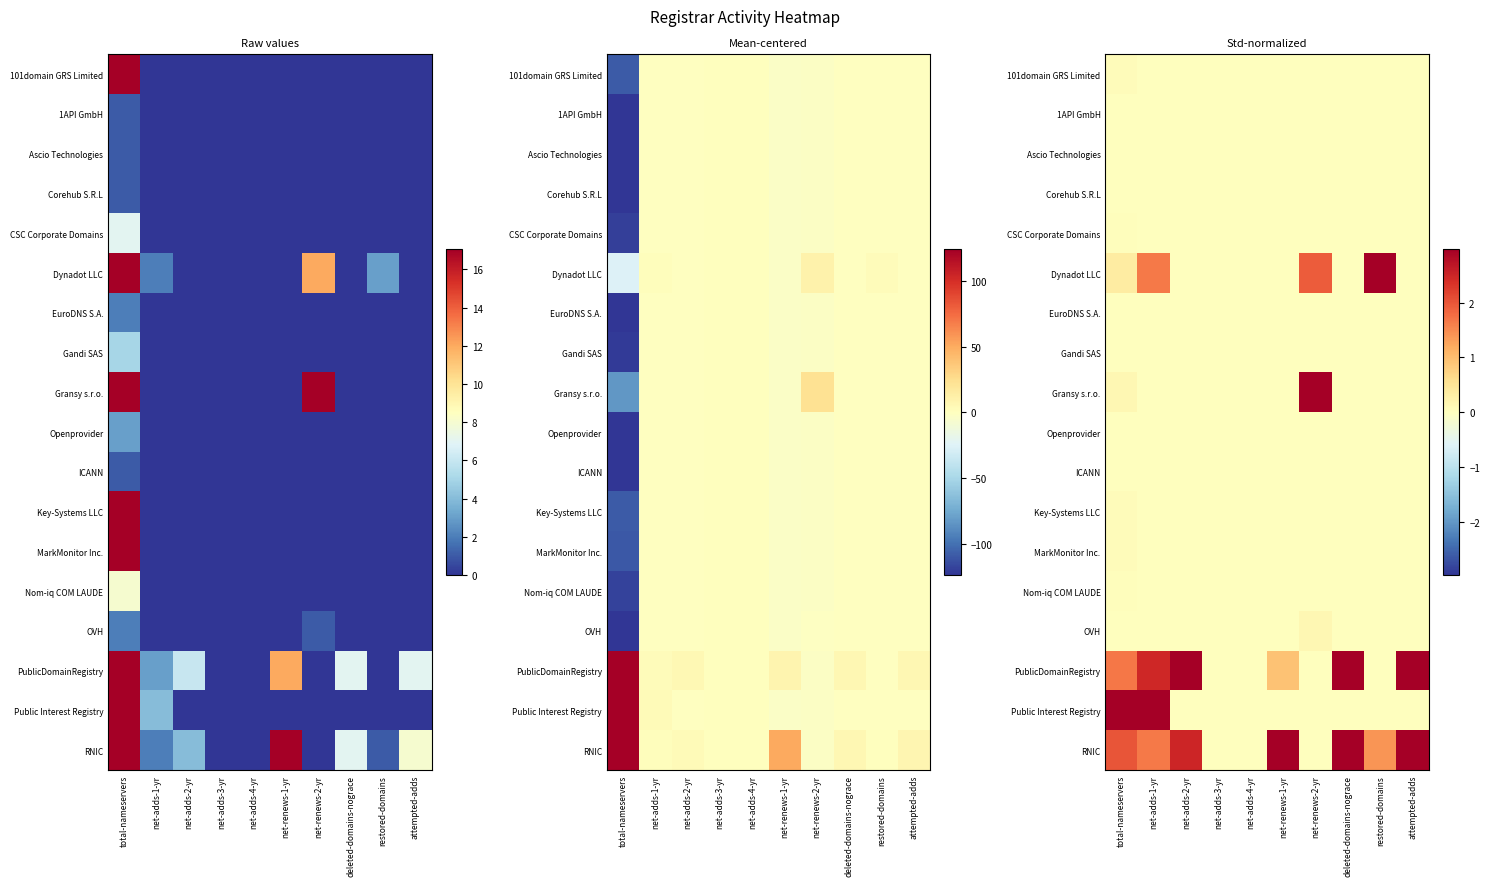

Between net-adds-4-yr and net-adds-2-yr, which is larger?

net-adds-4-yr